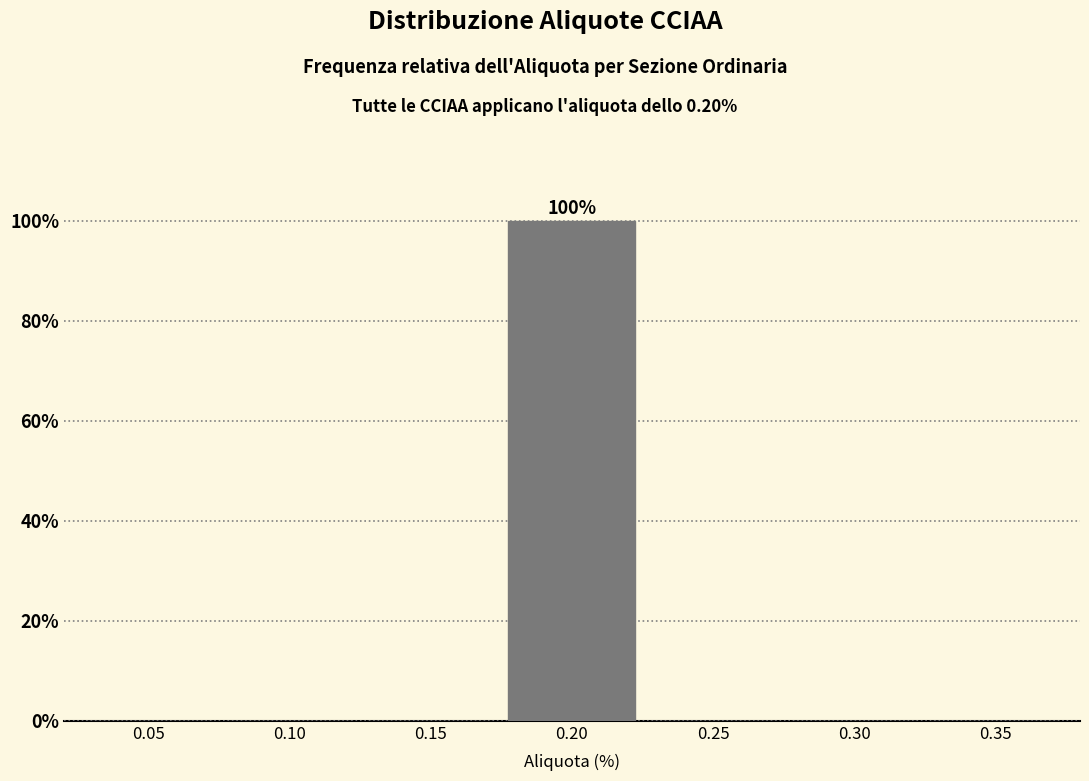

Reading left to right, extract all data points from this chart.

0.05=0	0.10=0	0.15=0	0.20=100	0.25=0	0.30=0	0.35=0